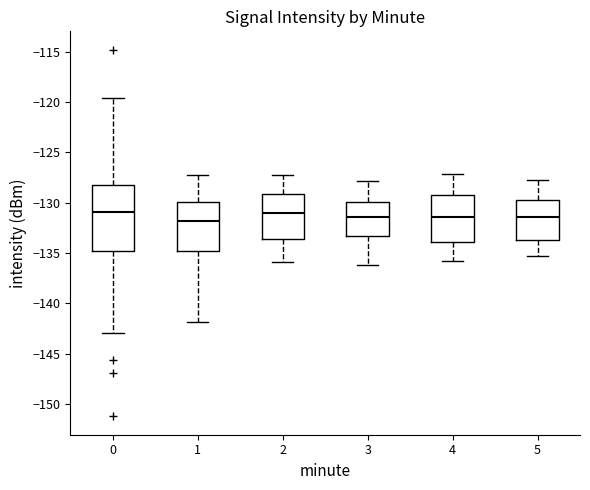

Reading left to right, transcribe this box plot: for each box, give where its median line is, the range the box spans, and where its two whiskers end, as read against the y-axis. The values are not printed on the chart, so give them approximately, as read against the axis.

0: median -131.0, box -135.0 to -128.0, whiskers -143.0 to -119.5
1: median -132.0, box -135.0 to -130.0, whiskers -142.0 to -127.5
2: median -131.0, box -133.5 to -129.0, whiskers -136.0 to -127.0
3: median -131.5, box -133.5 to -130.0, whiskers -136.0 to -128.0
4: median -131.5, box -134.0 to -129.5, whiskers -136.0 to -127.0
5: median -131.5, box -133.5 to -129.5, whiskers -135.0 to -127.5